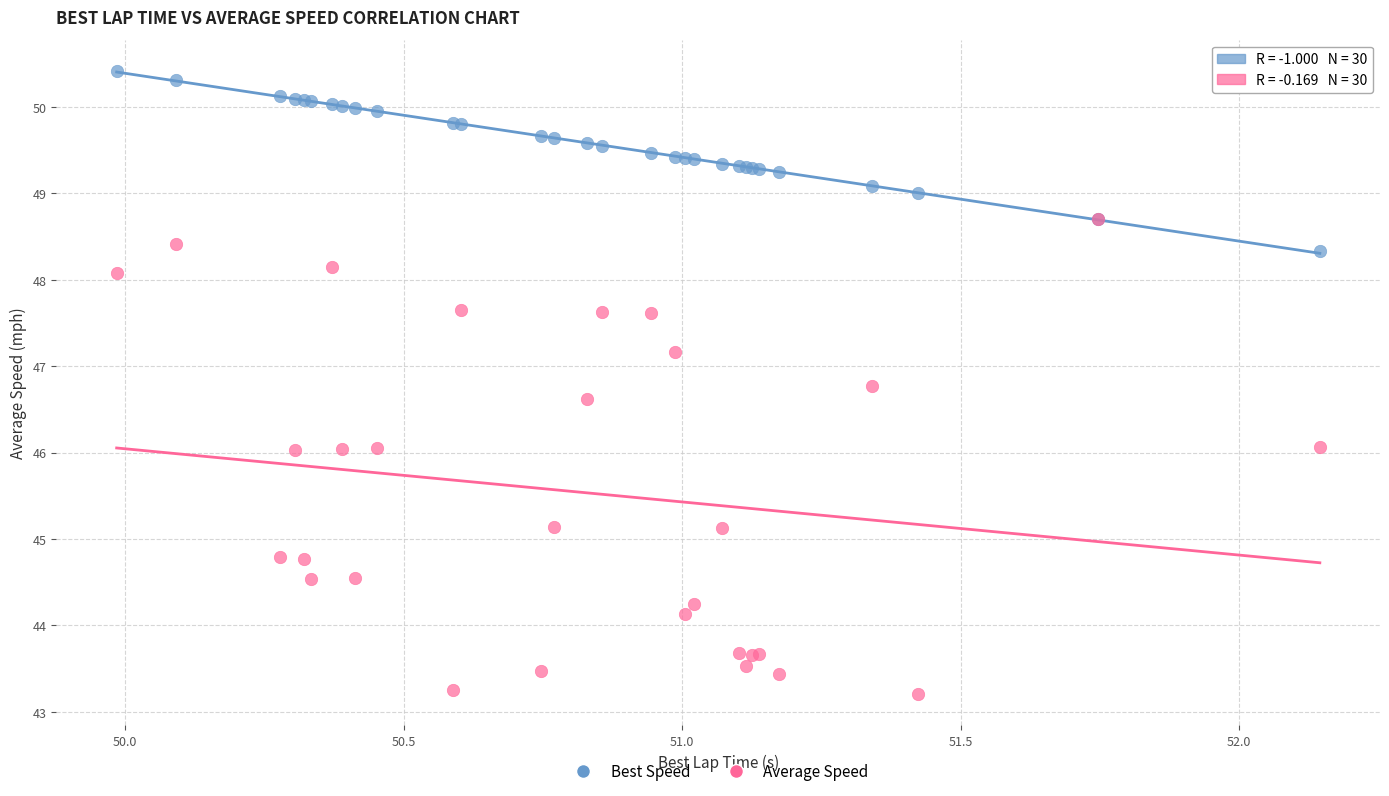

What are all the series names shown in the legend?

Best Speed, Average Speed